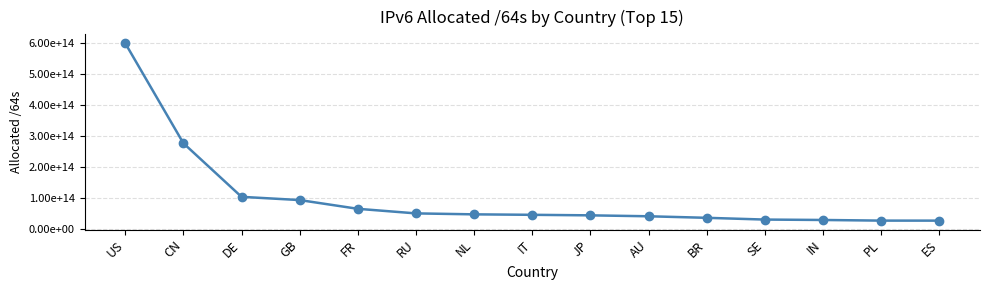

The chart shows a value of 46557979482877 at SE. True or false?

False